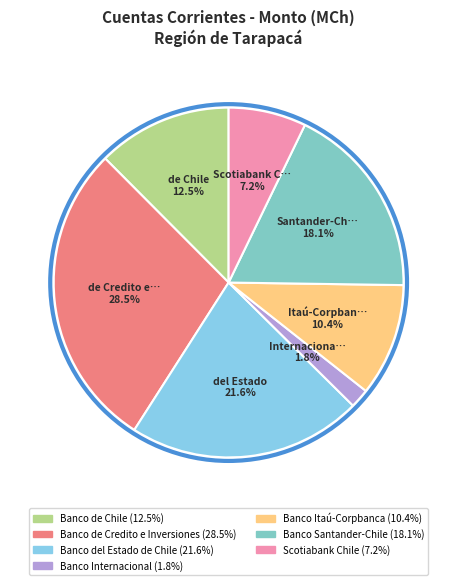

Count the number of slices in the pie.

7